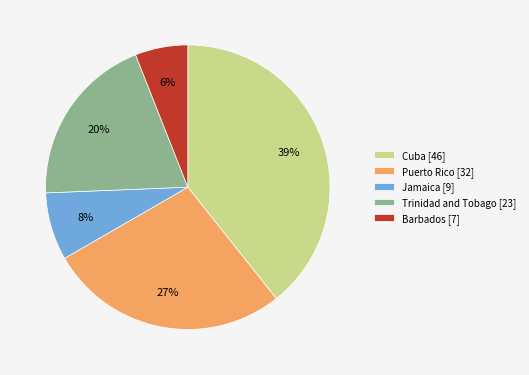

Is the sum of Puerto Rico [32] and Cuba [46] greater than half?

Yes